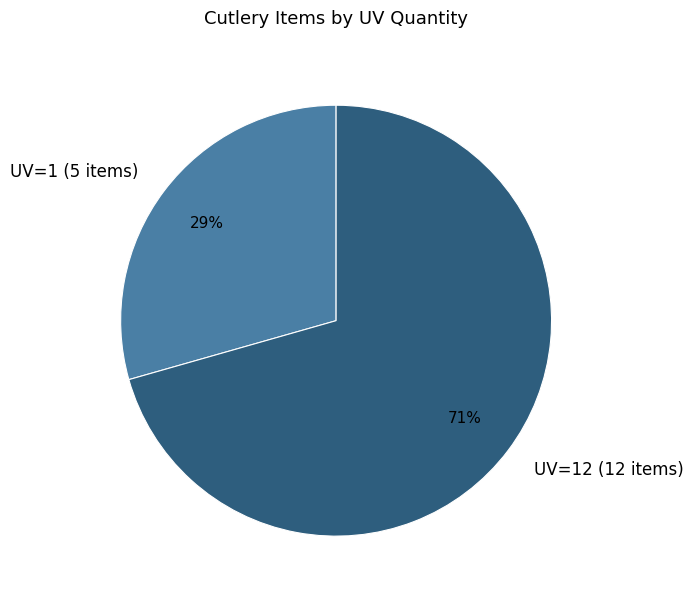

To the nearest percent, what is the average slice percentage?

50%